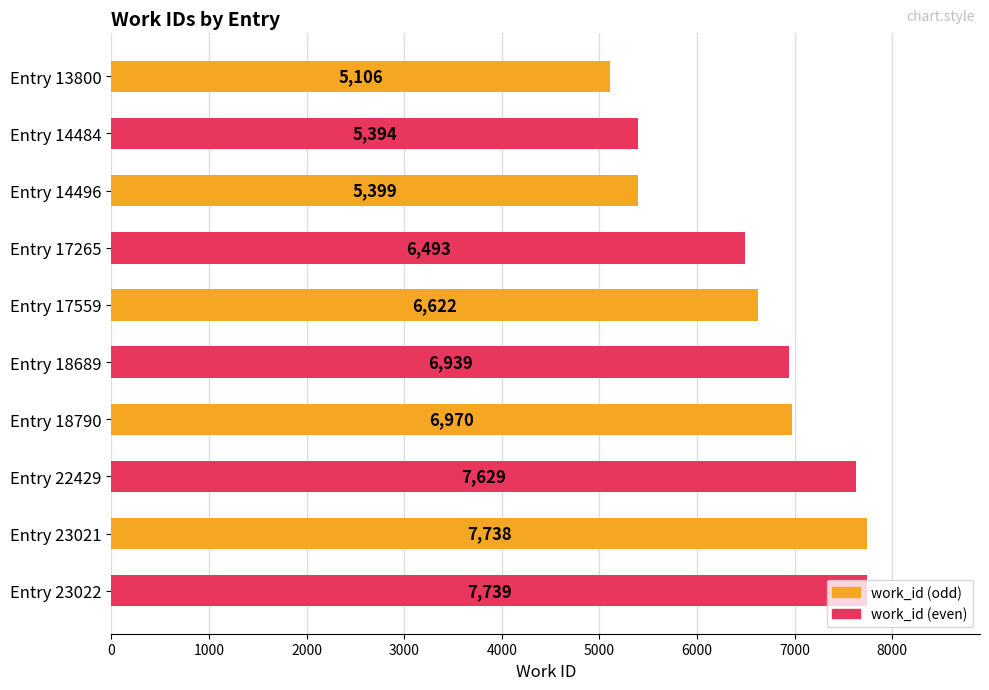

What is the smallest value displayed?

5106